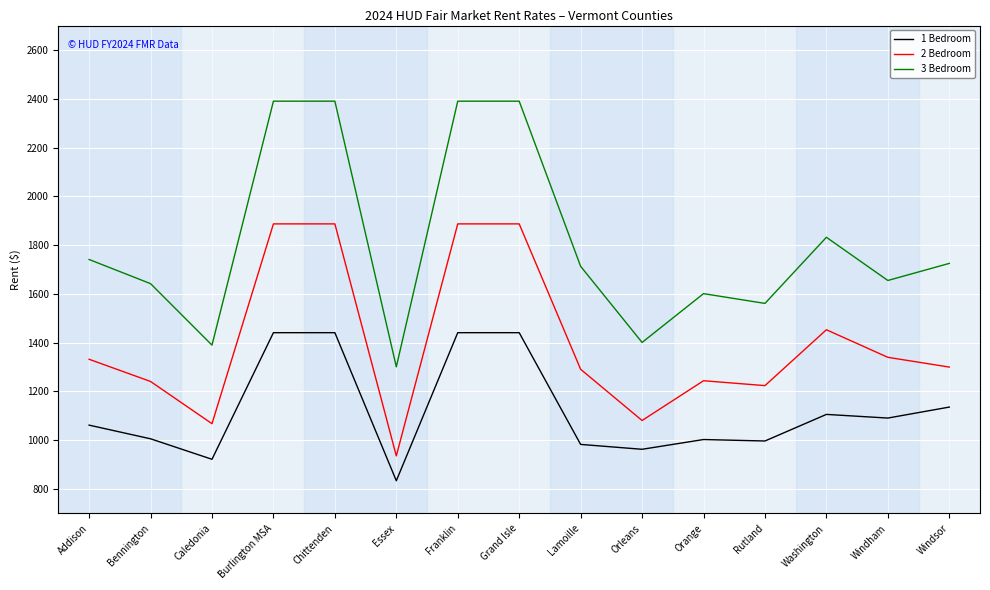

Does the chart have visible grid lines?

Yes